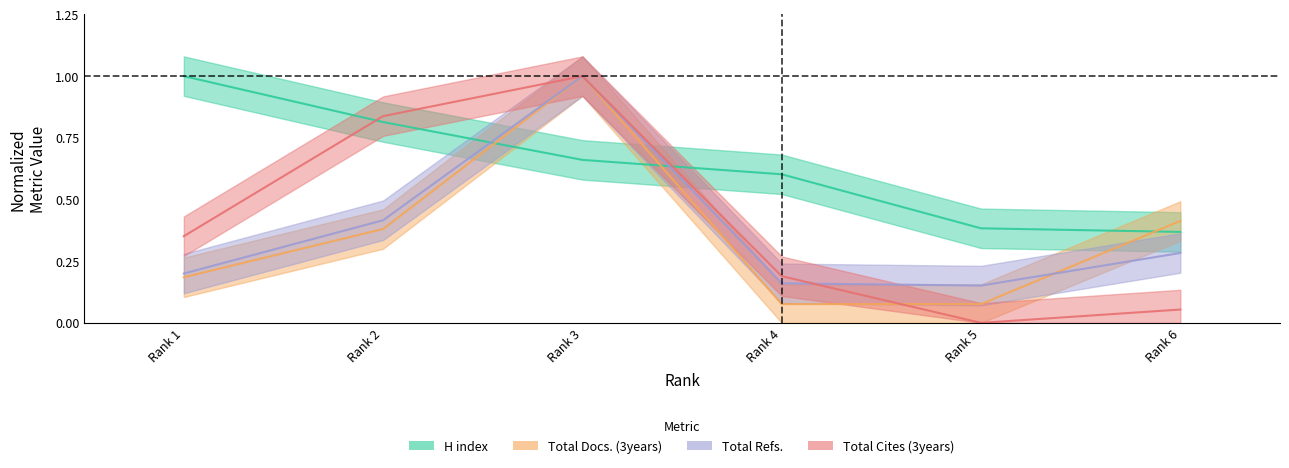

Reading left to right, extract all data points from this chart.

H index: 1=1.0	2=0.8	3=0.7	4=0.6	5=0.4	6=0.4
Total Docs. (3years): 1=0.2	2=0.4	3=1.0	4=0.1	5=0.1	6=0.4
Total Refs.: 1=0.2	2=0.4	3=1.0	4=0.2	5=0.2	6=0.3
Total Cites (3years): 1=0.4	2=0.8	3=1.0	4=0.2	5=0.0	6=0.1